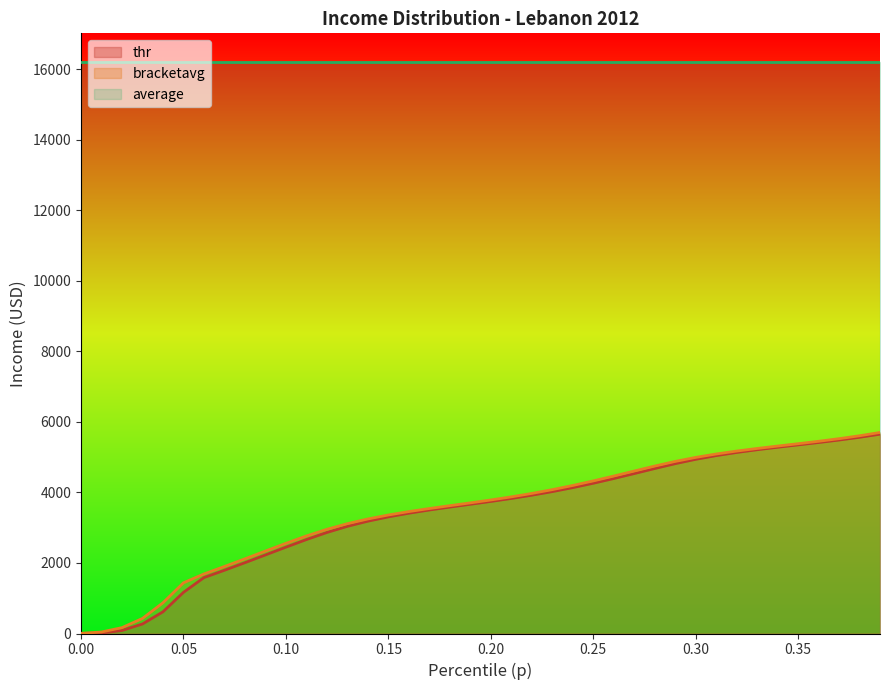

The value of bracketavg at 0.25 is 7415.0. True or false?

False